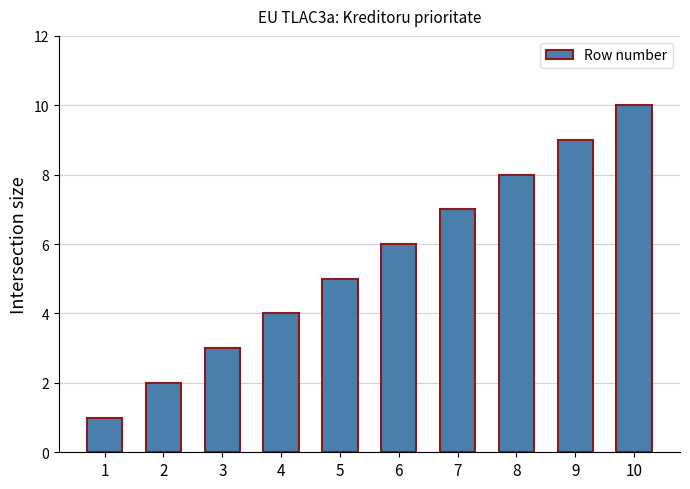

At which label is the value closest to 5?

5